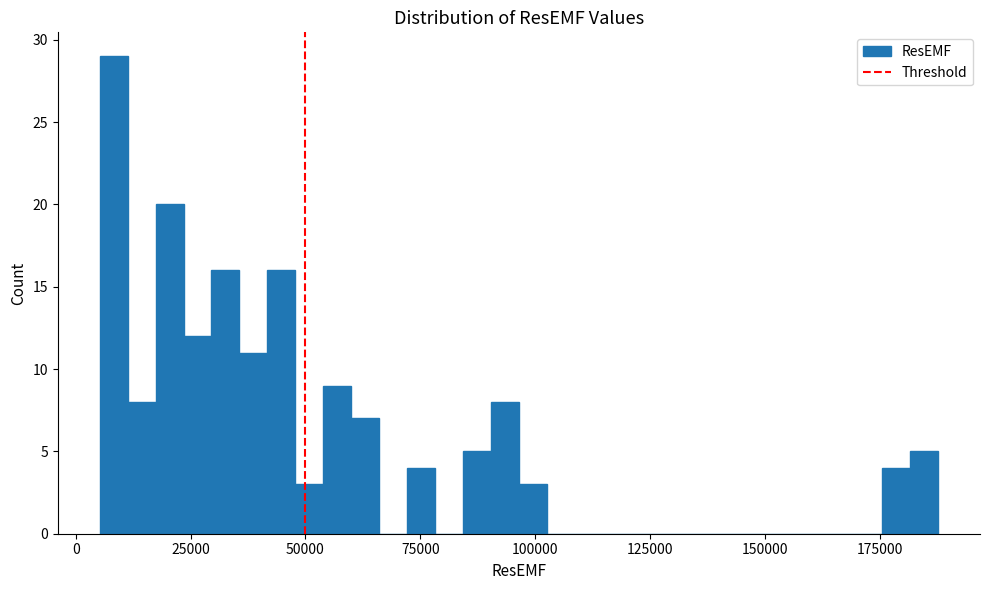

Read against the x-axis, roughly where is the centre of the tallest bar?

10000